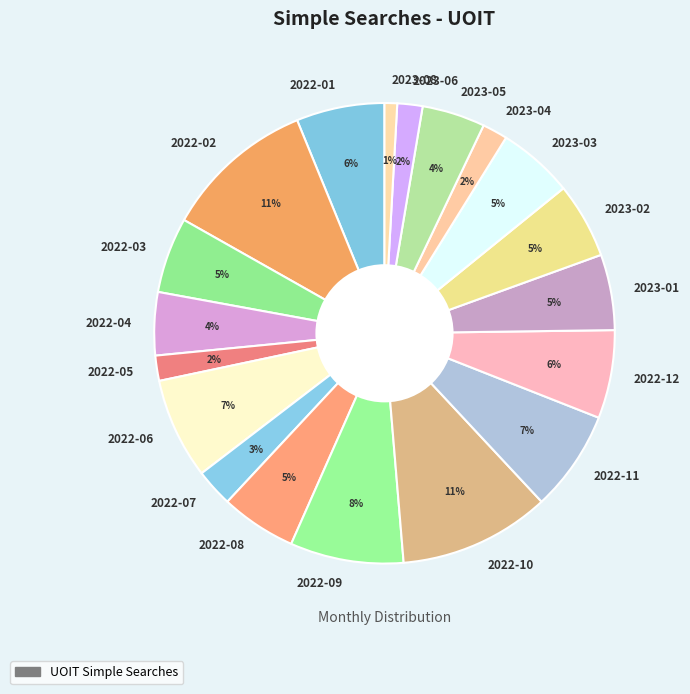

Do 2023-03 and 2022-07 together represent more than half of the pie?

No